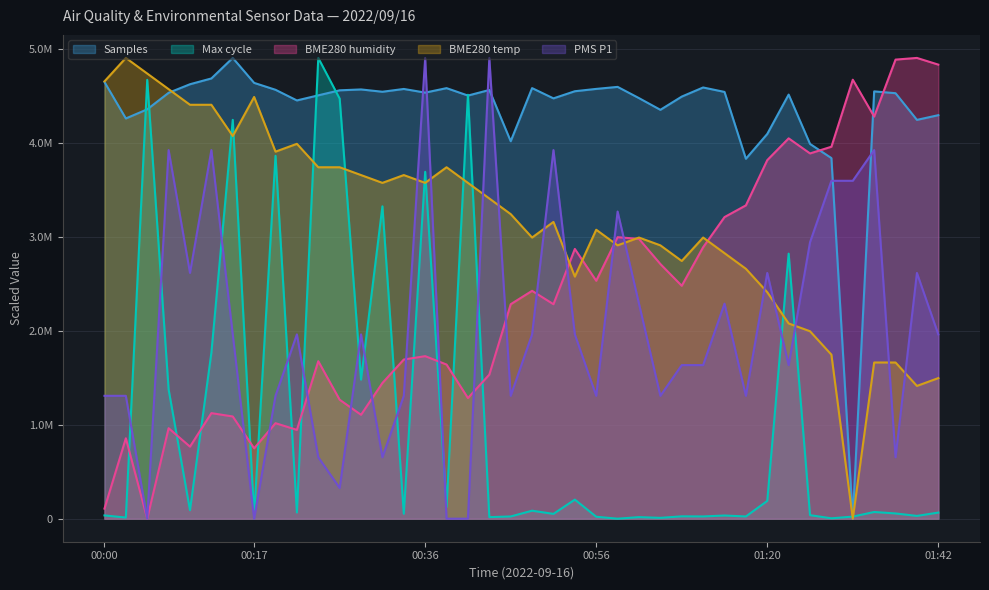

What is the greatest value displayed?

4908213.0